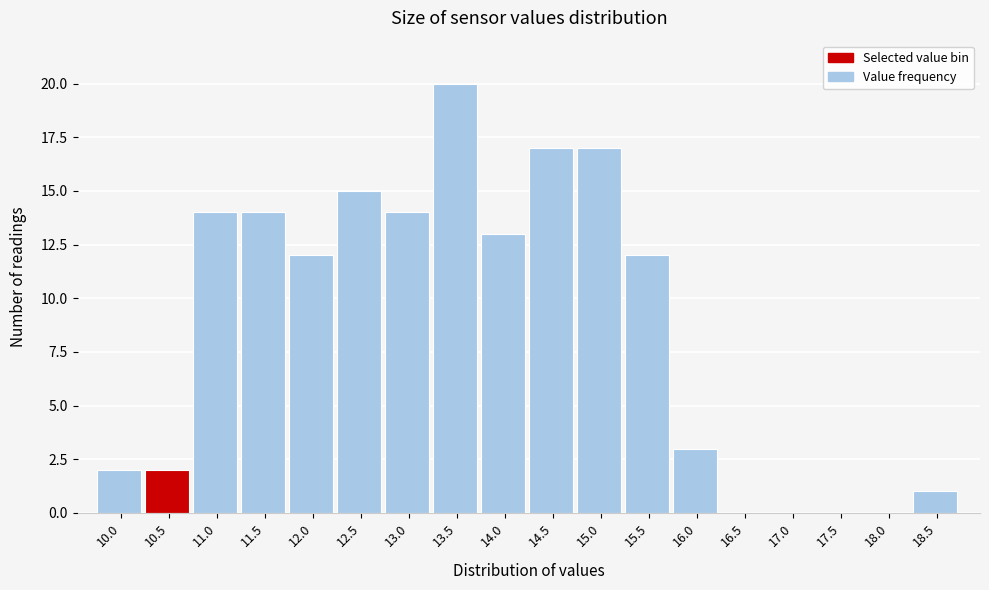

Reading left to right, extract all data points from this chart.

10.0=2	10.5=2	11.0=14	11.5=14	12.0=12	12.5=15	13.0=14	13.5=20	14.0=13	14.5=17	15.0=17	15.5=12	16.0=3	16.5=0	17.0=0	17.5=0	18.0=0	18.5=1